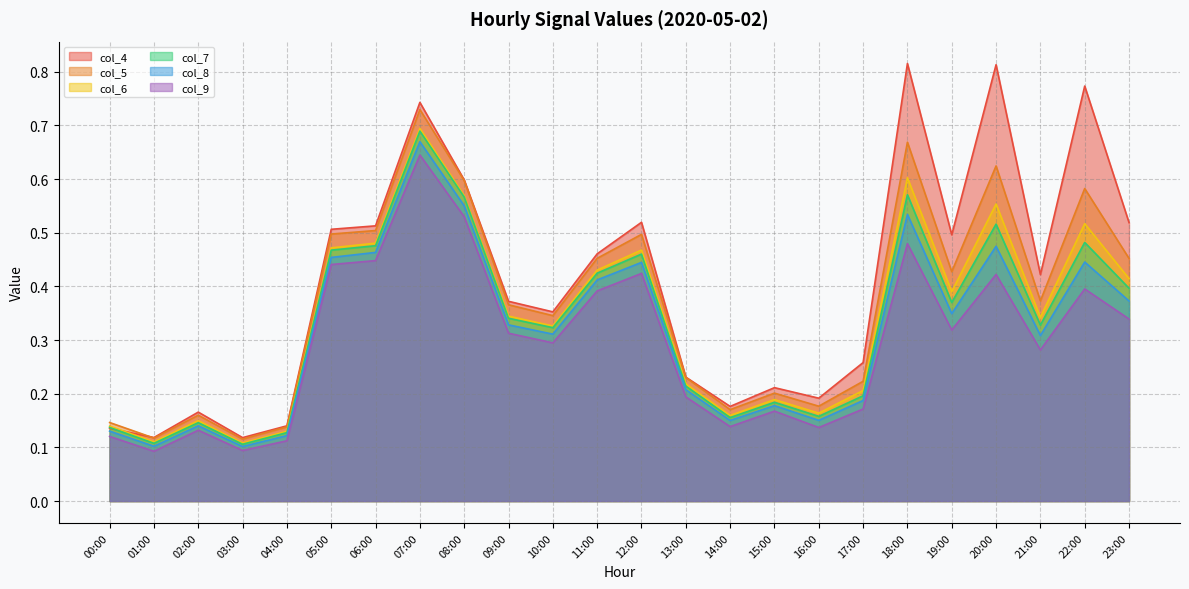

The value of col_7 at 11:00 is 0.6. True or false?

False